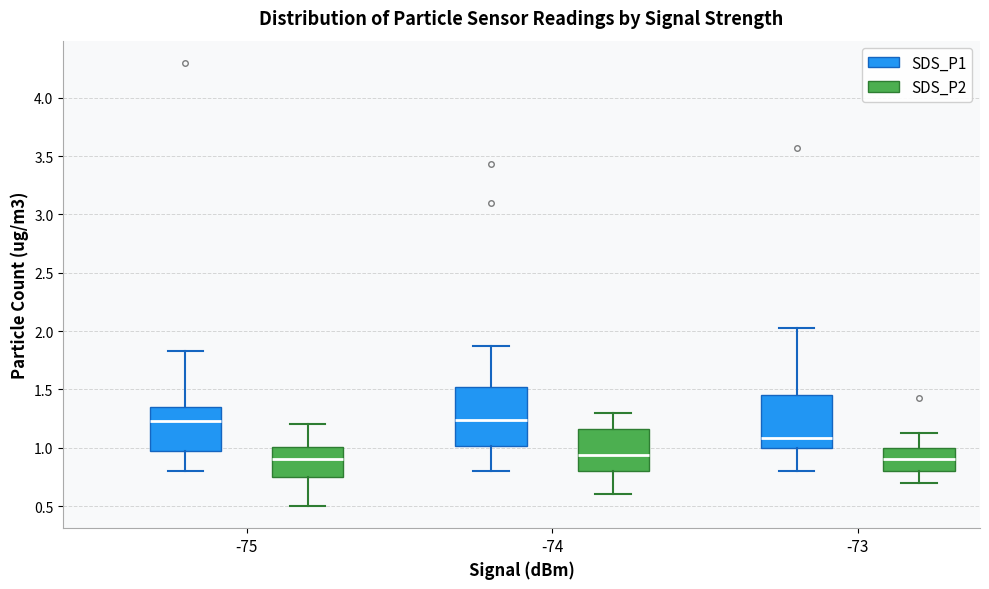

Reading left to right, transcribe this box plot: for each box, give where its median line is, the range the box spans, and where its two whiskers end, as read against the y-axis. The values are not printed on the chart, so give them approximately, as read against the axis.

-75 (SDS_P1): median 1.25, box 1.00 to 1.35, whiskers 0.80 to 1.85
-75 (SDS_P2): median 0.90, box 0.75 to 1.00, whiskers 0.50 to 1.20
-74 (SDS_P1): median 1.25, box 1.00 to 1.50, whiskers 0.80 to 1.85
-74 (SDS_P2): median 0.95, box 0.80 to 1.15, whiskers 0.60 to 1.30
-73 (SDS_P1): median 1.10, box 1.00 to 1.45, whiskers 0.80 to 2.05
-73 (SDS_P2): median 0.90, box 0.80 to 1.00, whiskers 0.70 to 1.15